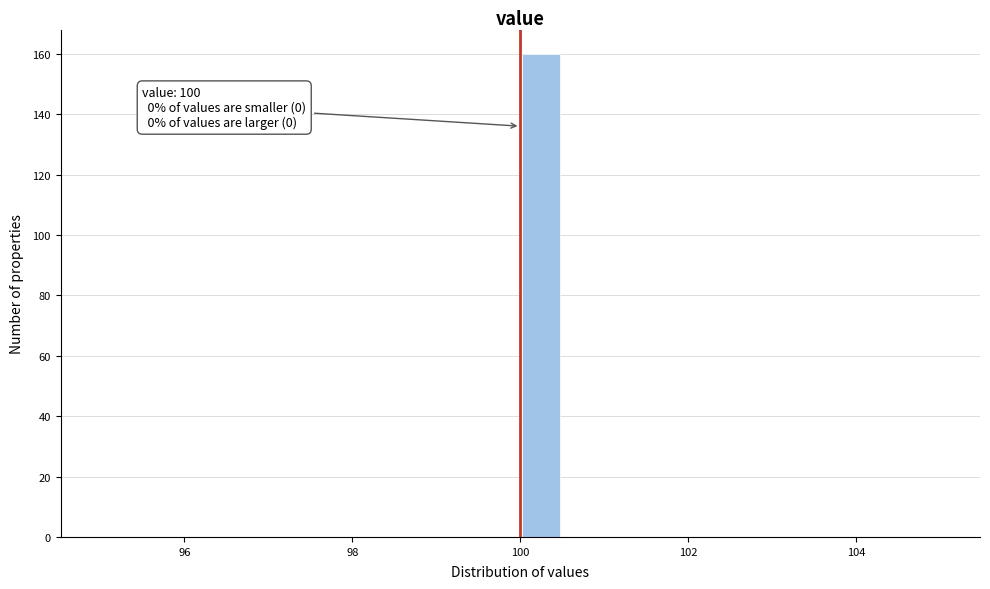

Around what value on the x-axis is the tallest bar? Give the approximate position of its centre, as read against the axis.

100.2